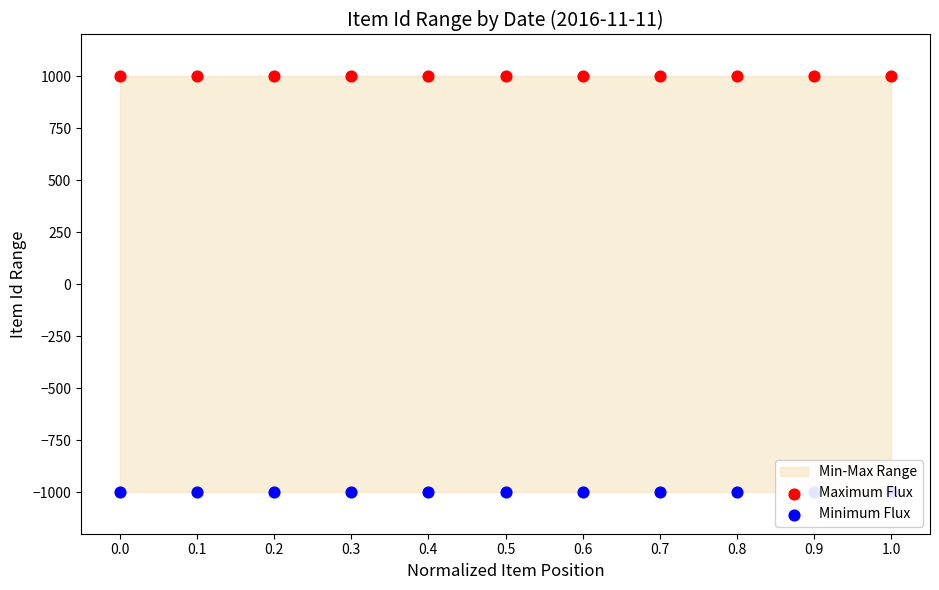

Which series reaches the minimum Y coordinate?

Minimum Flux